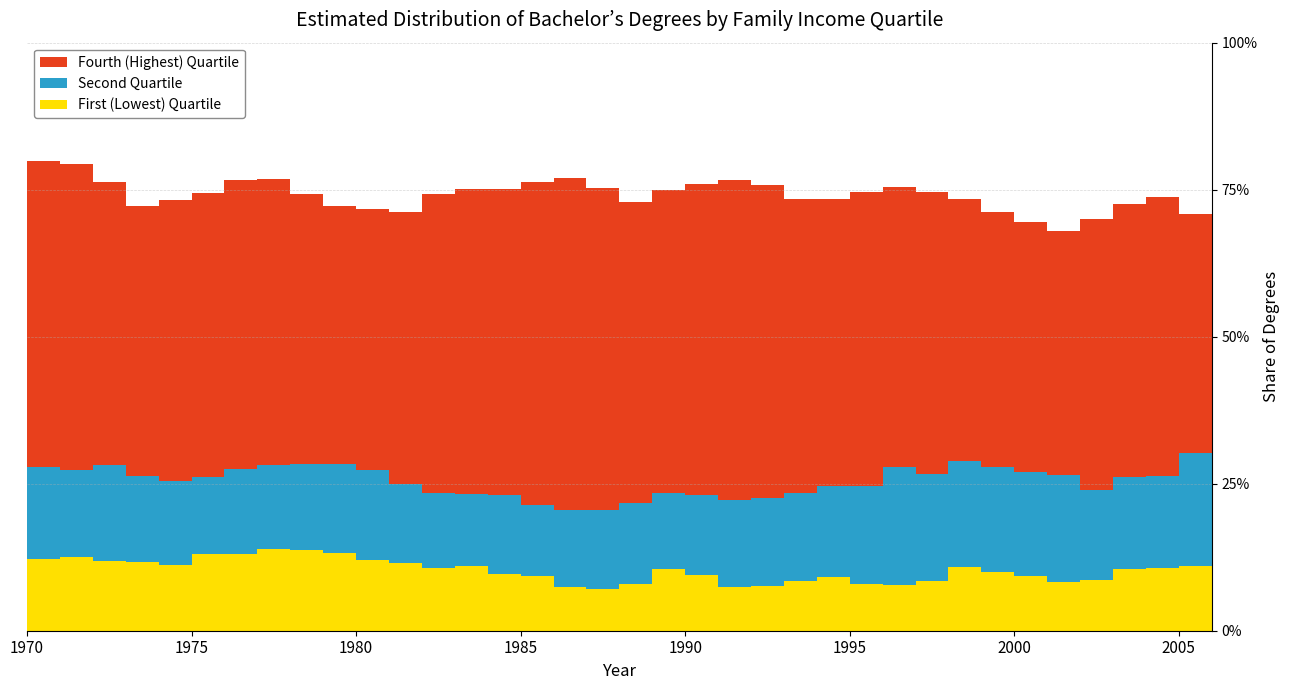

Reading right to left, what are all the values shown in this chart?

First (Lowest) Quartile: 2006=0.1	2005=0.1	2004=0.1	2003=0.1	2002=0.1	2001=0.1	2000=0.1	1999=0.1	1998=0.1	1997=0.1	1996=0.1	1995=0.1	1994=0.1	1993=0.1	1992=0.1	1991=0.1	1990=0.1	1989=0.1	1988=0.1	1987=0.1	1986=0.1	1985=0.1	1984=0.1	1983=0.1	1982=0.1	1981=0.1	1980=0.1	1979=0.1	1978=0.1	1977=0.1	1976=0.1	1975=0.1	1974=0.1	1973=0.1	1972=0.1	1971=0.1	1970=0.1
Second Quartile: 2006=0.2	2005=0.2	2004=0.2	2003=0.2	2002=0.2	2001=0.2	2000=0.2	1999=0.2	1998=0.2	1997=0.2	1996=0.2	1995=0.2	1994=0.2	1993=0.1	1992=0.2	1991=0.1	1990=0.1	1989=0.1	1988=0.1	1987=0.1	1986=0.1	1985=0.1	1984=0.1	1983=0.1	1982=0.1	1981=0.1	1980=0.2	1979=0.2	1978=0.1	1977=0.1	1976=0.1	1975=0.1	1974=0.1	1973=0.1	1972=0.2	1971=0.1	1970=0.2
Fourth (Highest) Quartile: 2006=0.4	2005=0.4	2004=0.5	2003=0.5	2002=0.5	2001=0.4	2000=0.4	1999=0.4	1998=0.4	1997=0.5	1996=0.5	1995=0.5	1994=0.5	1993=0.5	1992=0.5	1991=0.5	1990=0.5	1989=0.5	1988=0.5	1987=0.5	1986=0.6	1985=0.5	1984=0.5	1983=0.5	1982=0.5	1981=0.5	1980=0.4	1979=0.4	1978=0.5	1977=0.5	1976=0.5	1975=0.5	1974=0.5	1973=0.5	1972=0.5	1971=0.5	1970=0.5